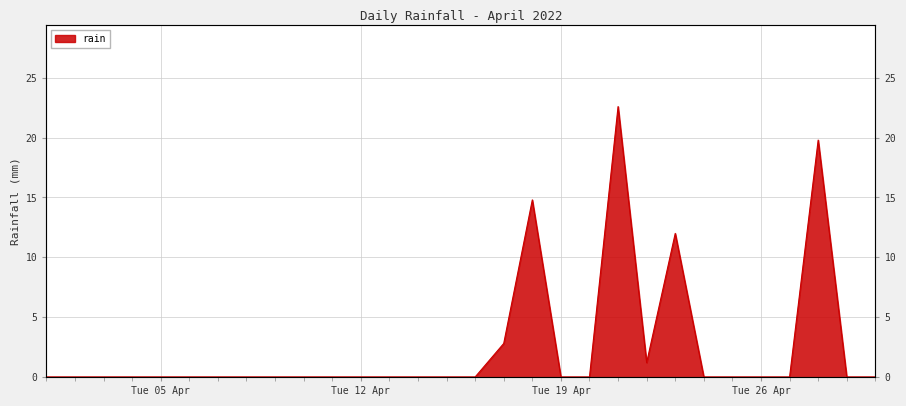

How many data points are above 0?

6